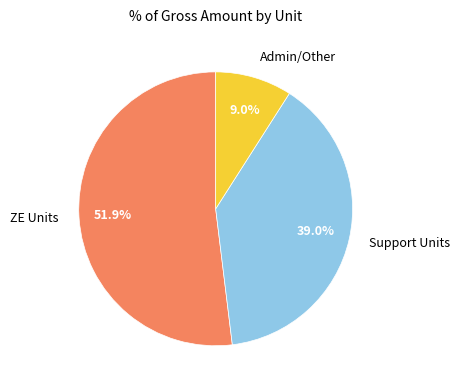

Between Admin/Other and ZE Units, which is larger?

ZE Units